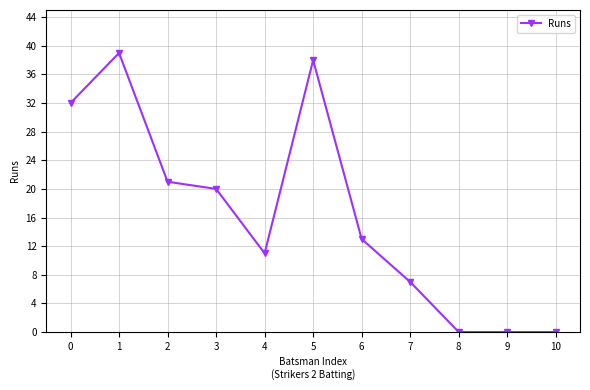

What value does the data have at 1, to the nearest 10?

40